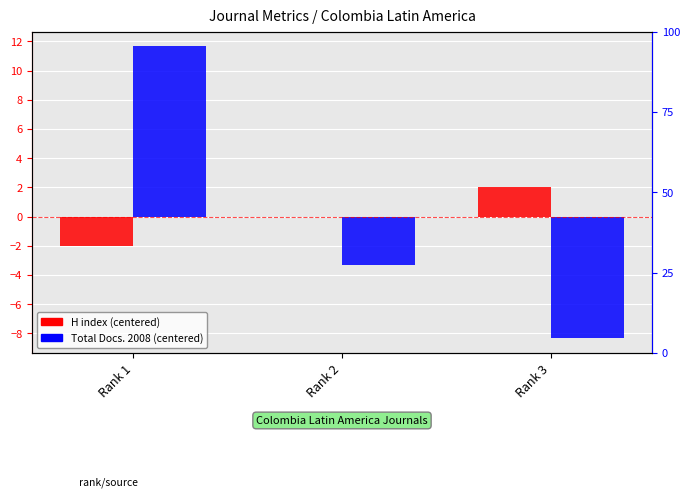

Is it true that Total Docs. 2008 (centered) equals -5.3 at Rank 2?

False